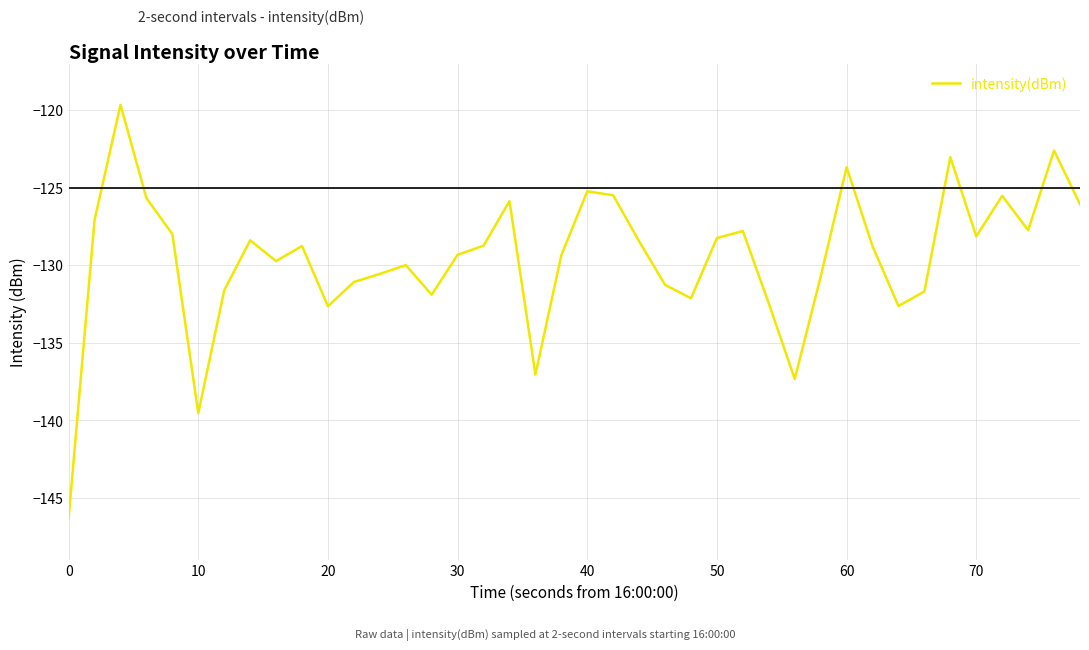

What is the difference between the second highest and minimum values?

23.7